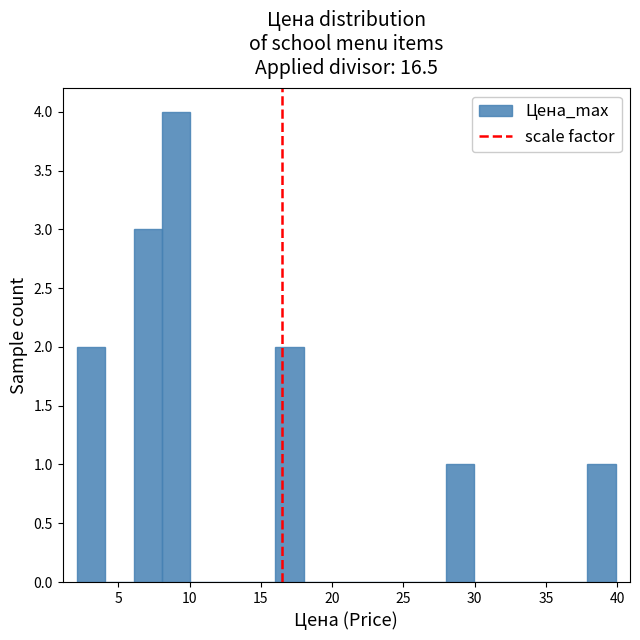

Read against the x-axis, roughly where is the centre of the tallest bar?

9.0